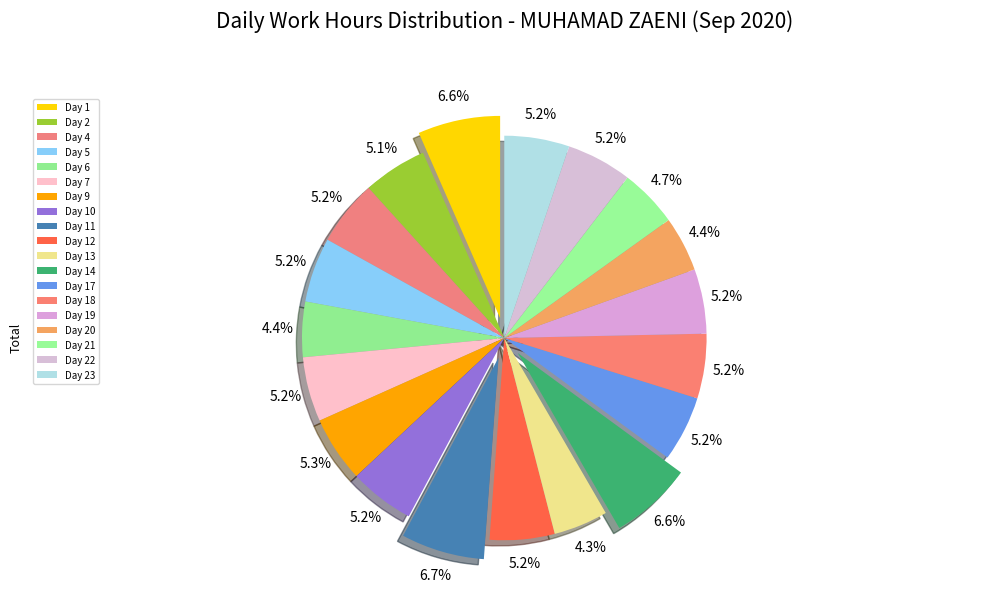

To the nearest percent, what portion does Day 13 represent?

4%